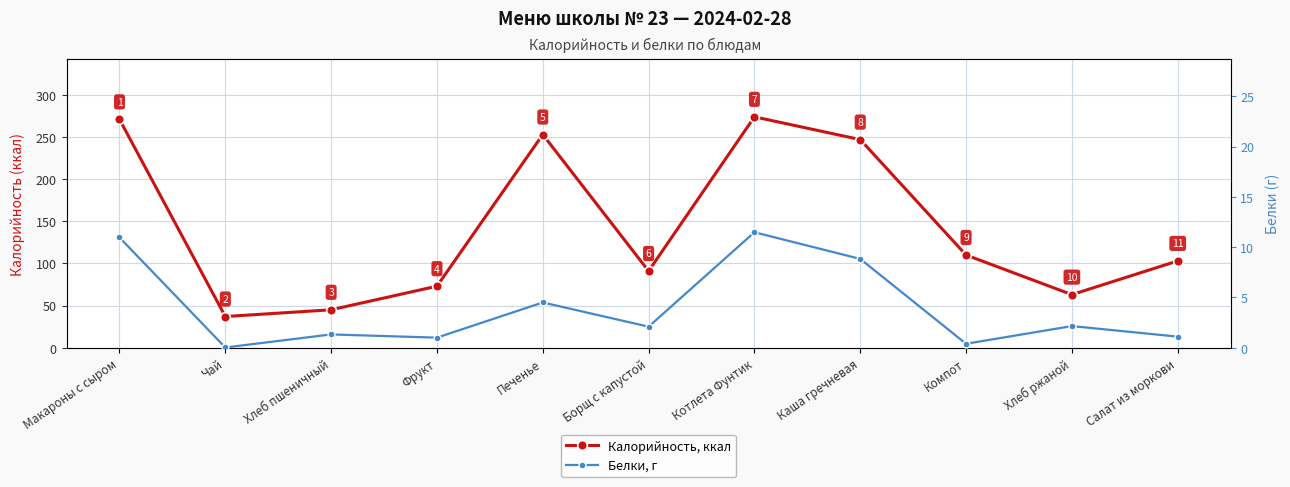

List the series in order of their peak value, lowest first.

Белки, г, Калорийность, ккал